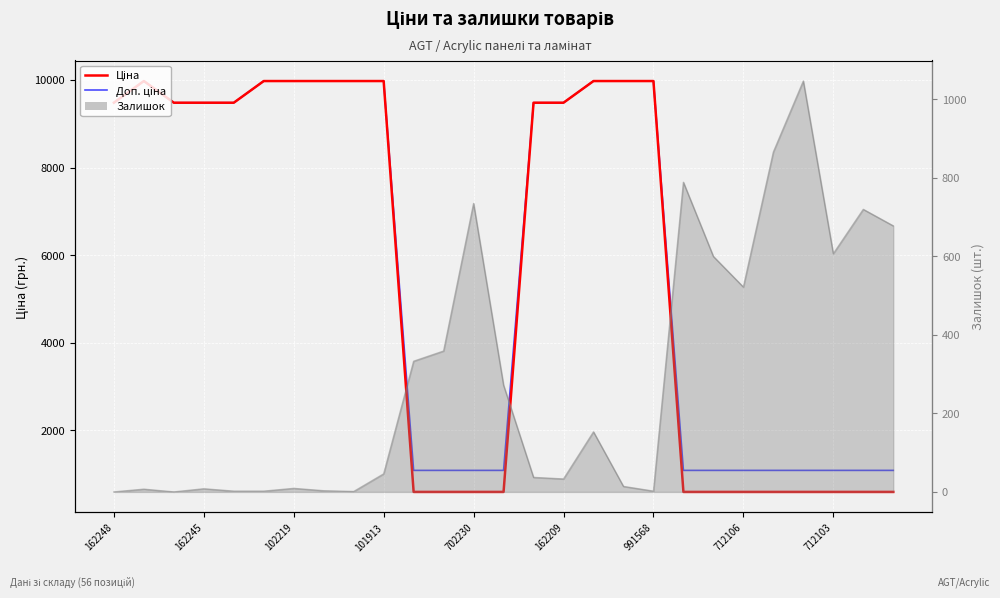

Rank the series at 17 from highest to lowest value.

Ціна, Доп. ціна